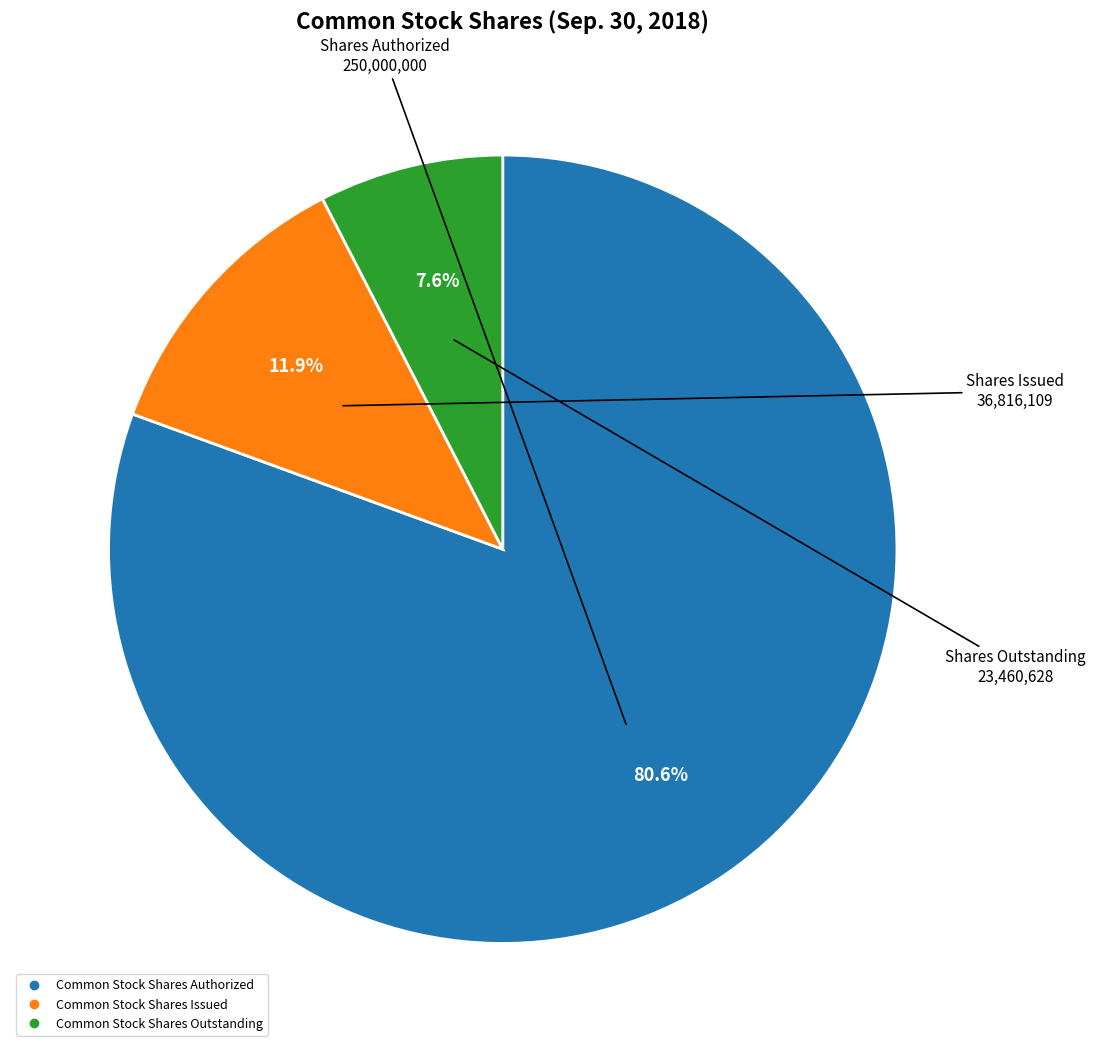

Count the number of slices in the pie.

3